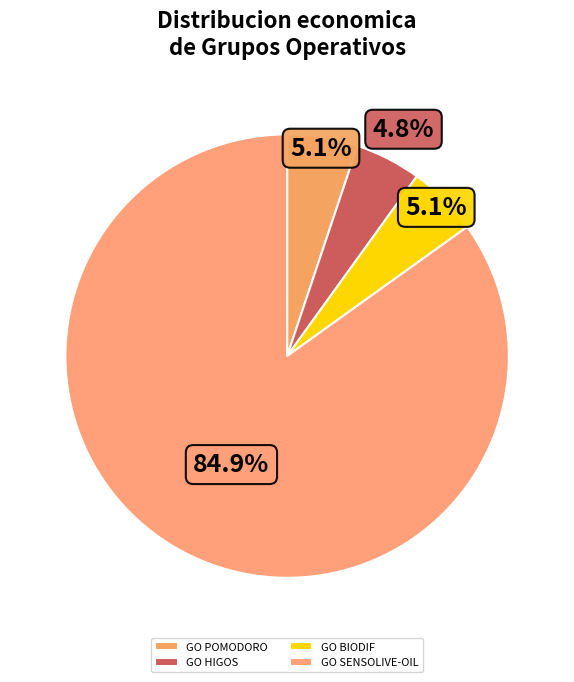

To the nearest percent, what is the combined percentage of GO SENSOLIVE-OIL and GO HIGOS?

90%